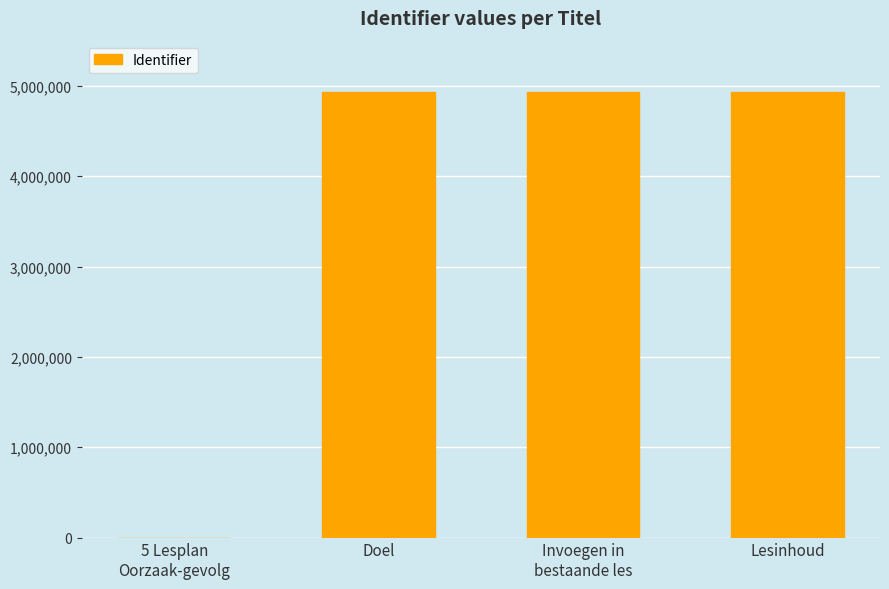

The value at Lesinhoud is 4936151. True or false?

True